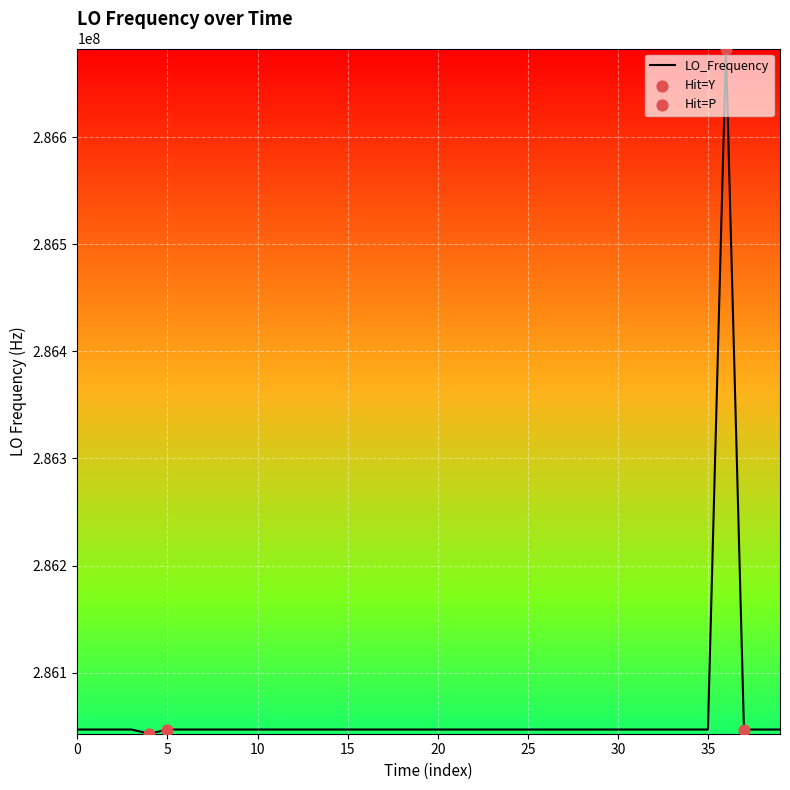

What is the minimum value shown in the chart?

286043085.0